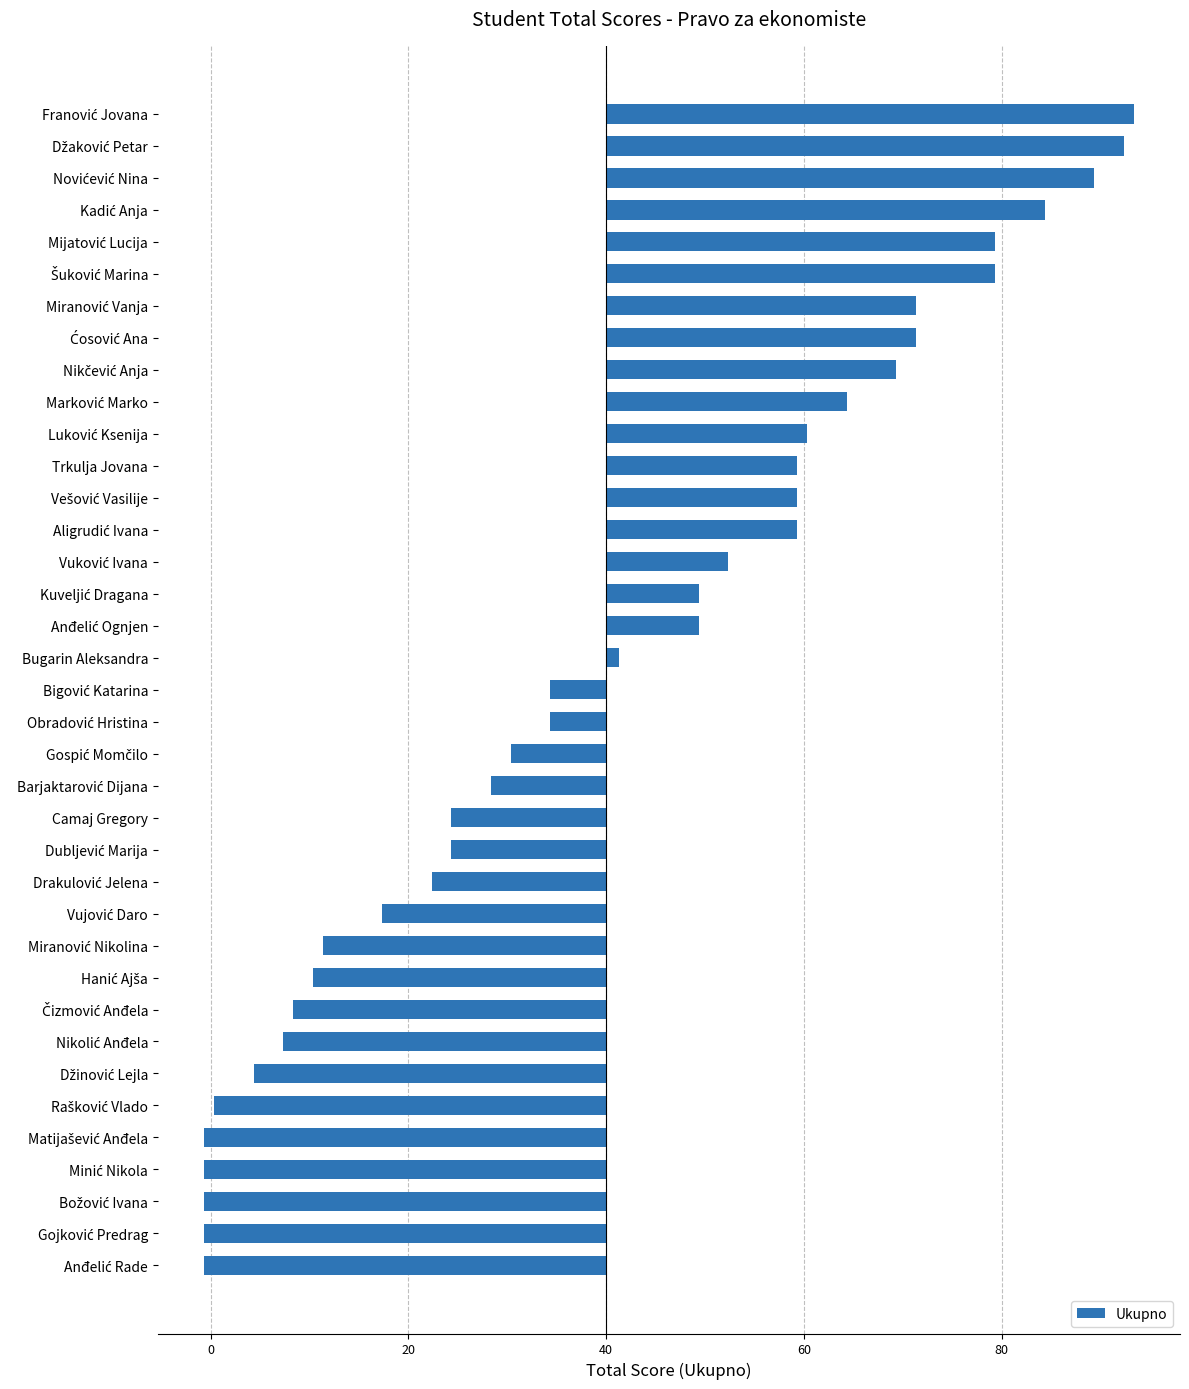

Are the bars horizontal?

Yes